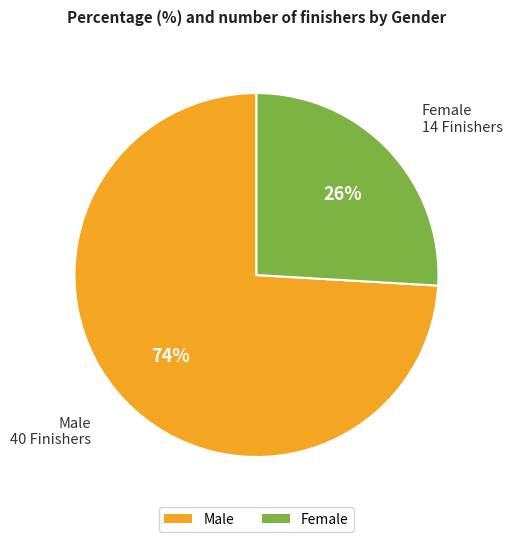

Is Male the majority of the pie?

Yes